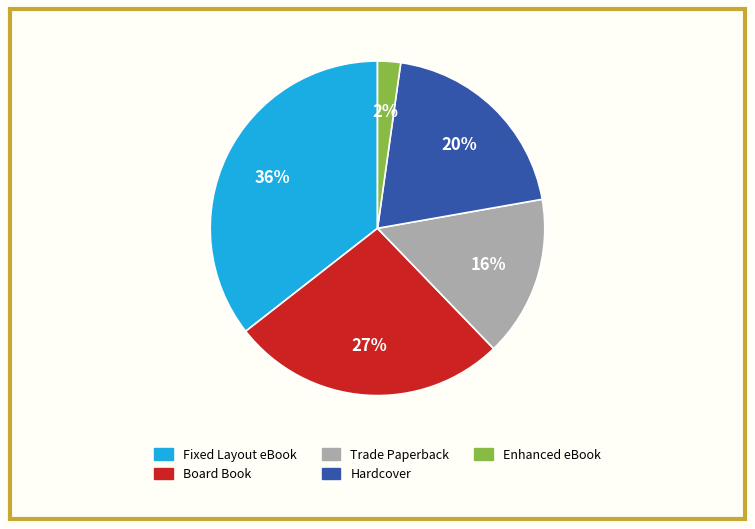

Which has a higher value, Fixed Layout eBook or Trade Paperback?

Fixed Layout eBook